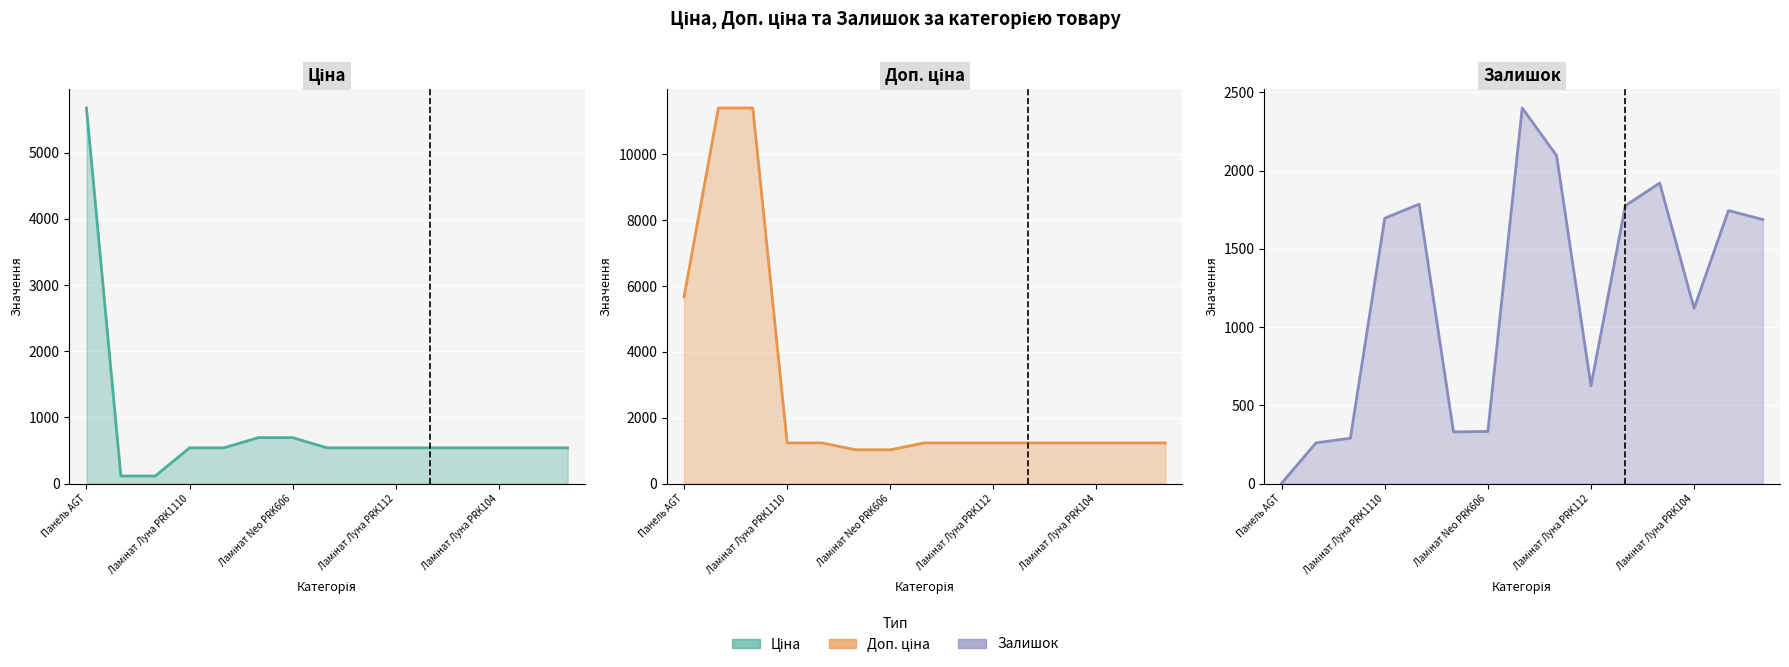

True or false: Ціна line and Залишок line cross at least once.

True